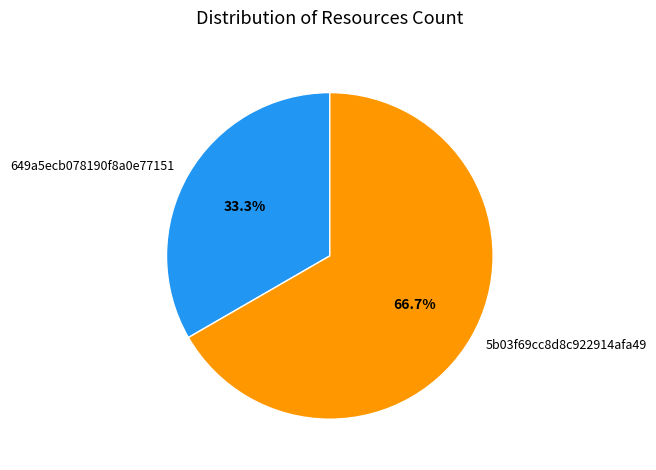

Which has a higher value, 5b03f69cc8d8c922914afa49 or 649a5ecb078190f8a0e77151?

5b03f69cc8d8c922914afa49